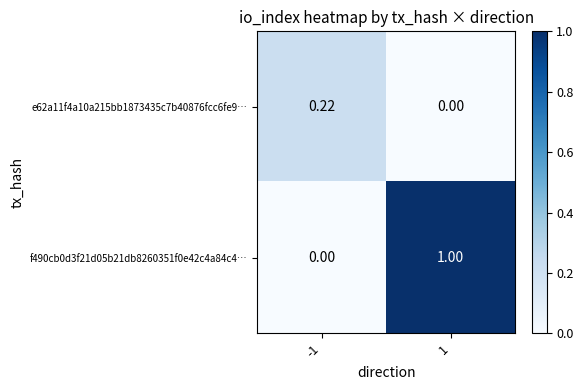

At which category is the sum across all series the highest?

1